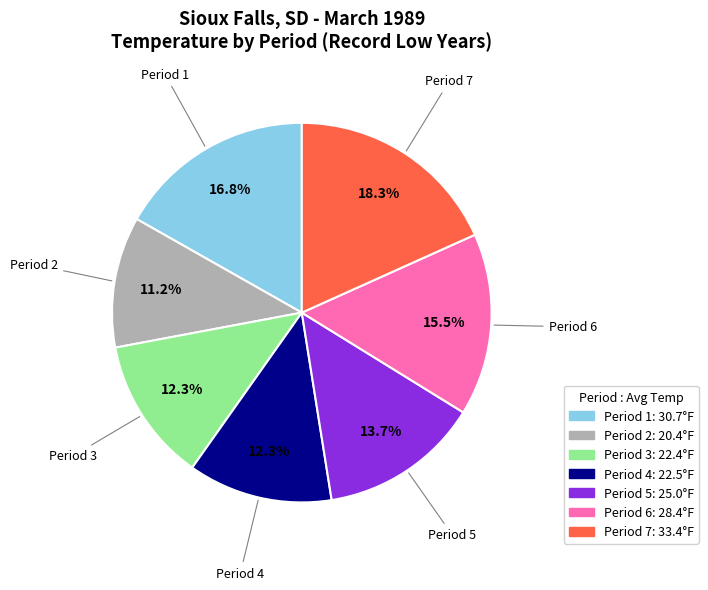

How many slices are in this pie chart?

7